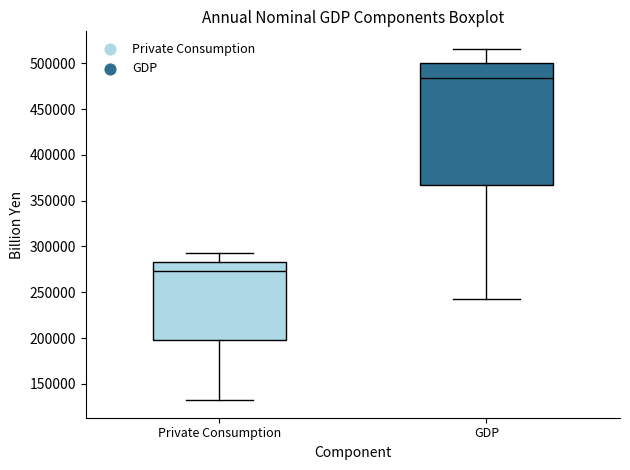

Where does the upper whisker of the box for Private Consumption end on the y-axis? The values are not printed on the chart, so give them approximately, as read against the axis.

295000